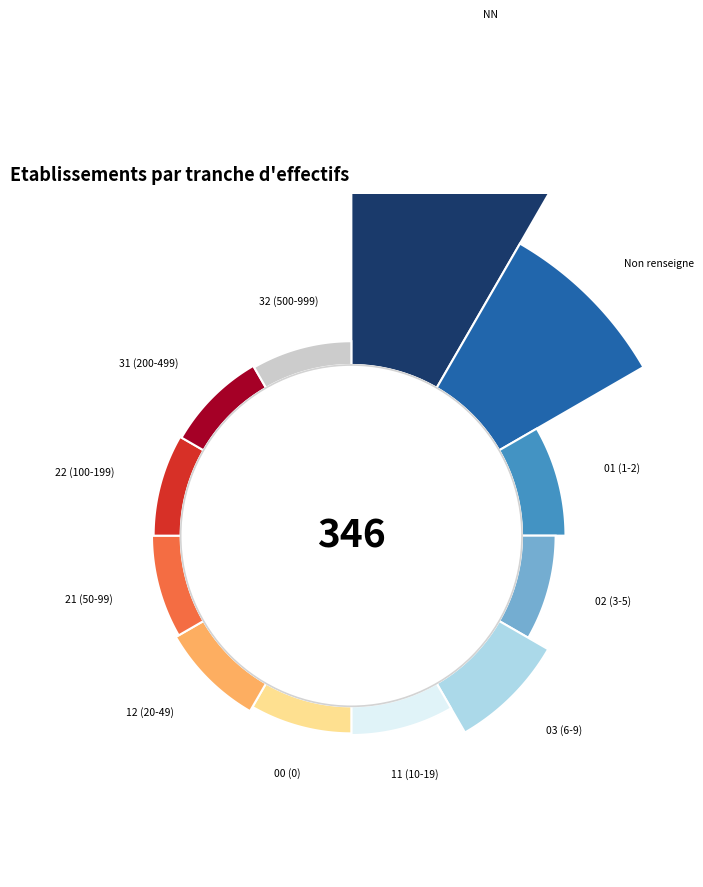

Which slice is the largest?

NN